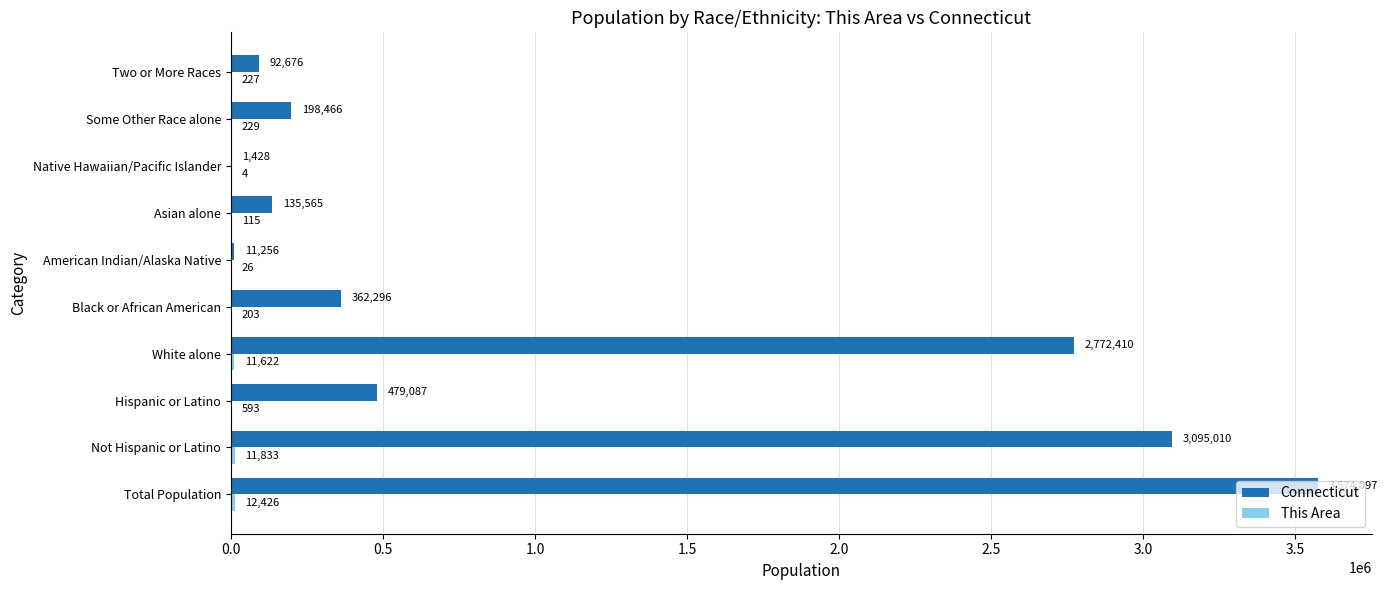

Where is Connecticut nearest to the value 1787762?

White alone